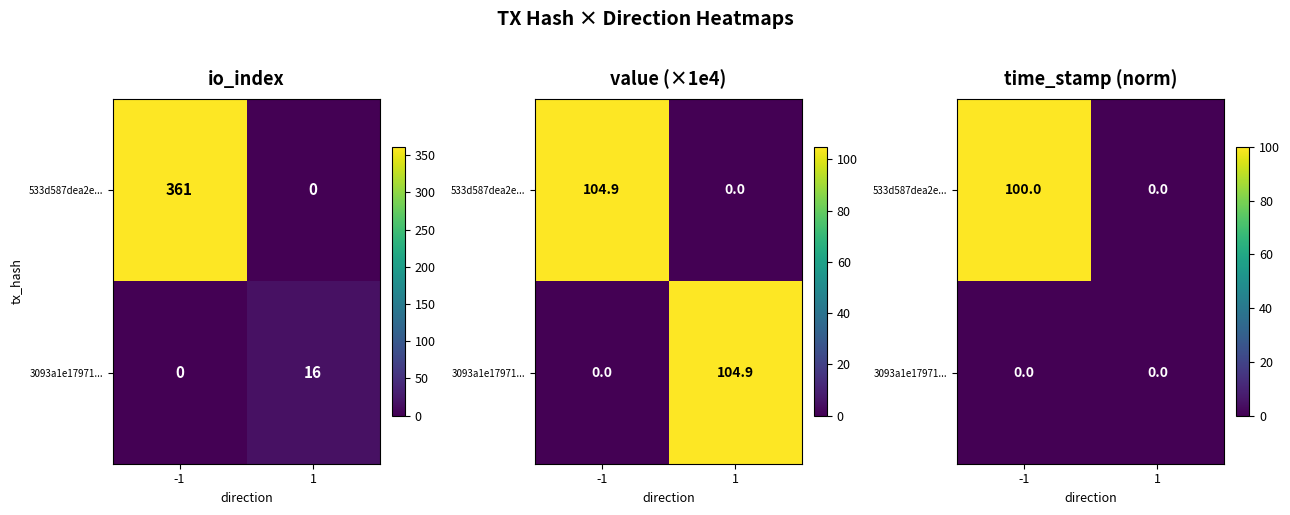

Which category has the lowest value in the 533d587dea2e... series?

1